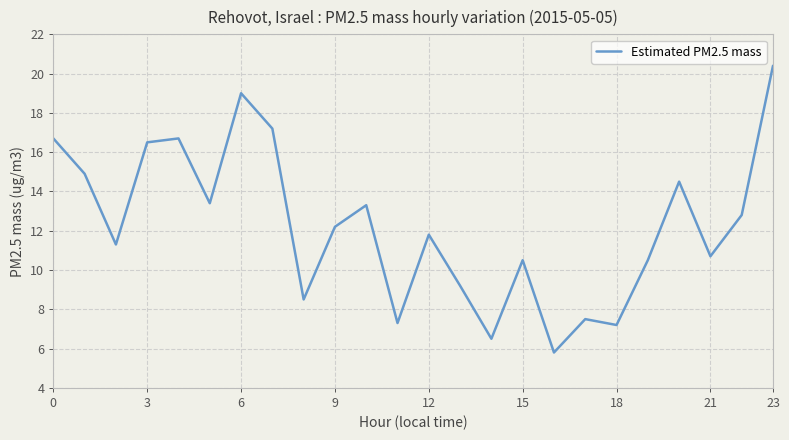

What is the difference between the maximum and minimum values?

14.6